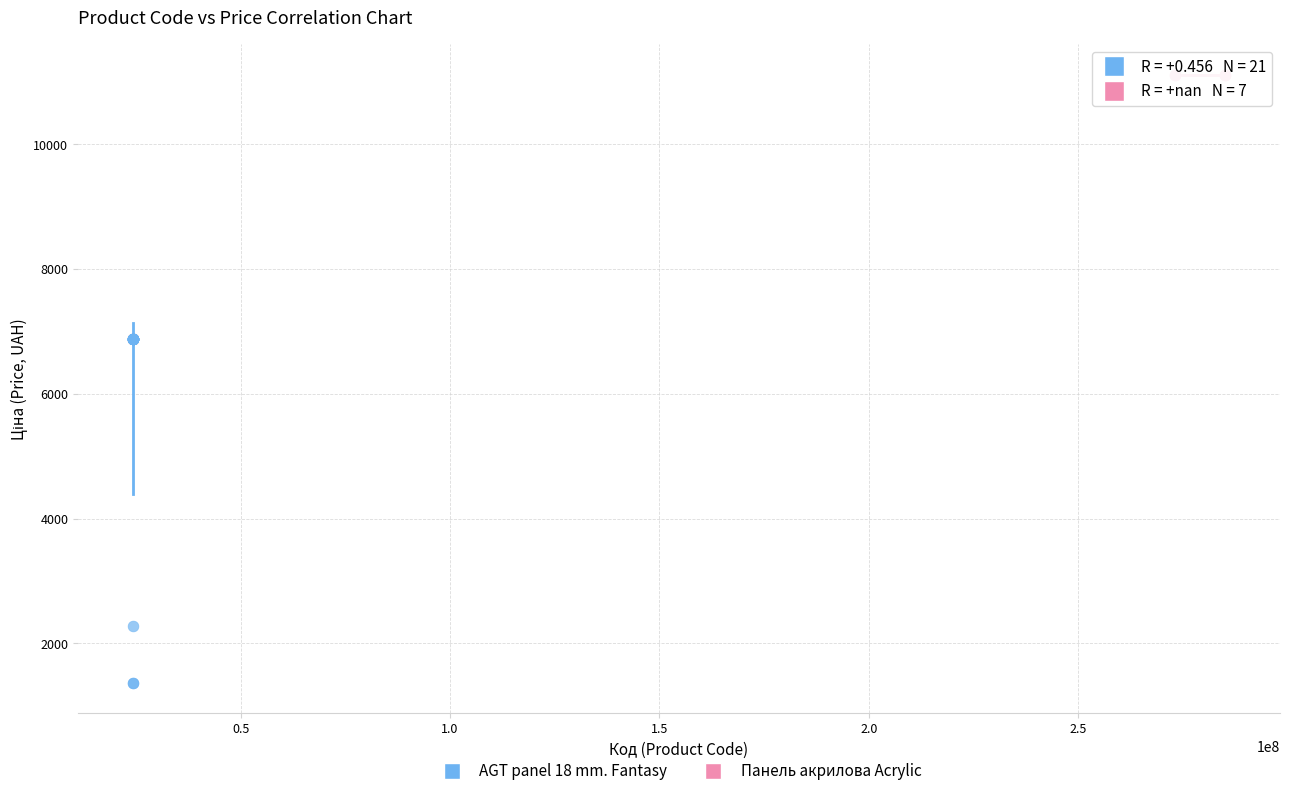

Which series contains the lowest Y value?

AGT panel 18 mm. Fantasy